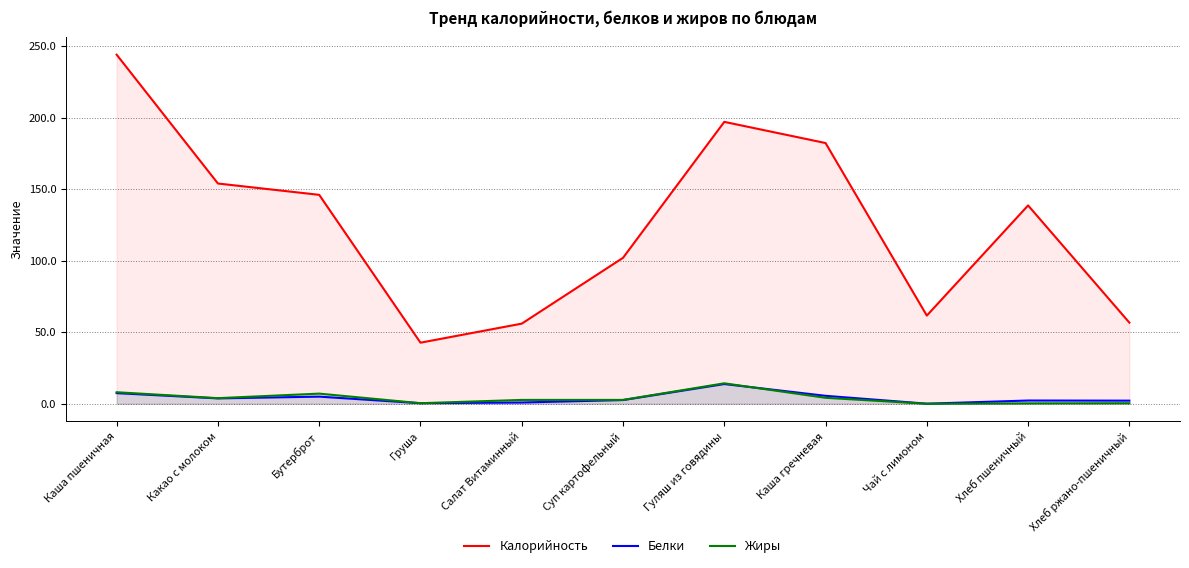

At Хлеб пшеничный, list the series in order from largest to smallest.

Калорийность, Белки, Жиры